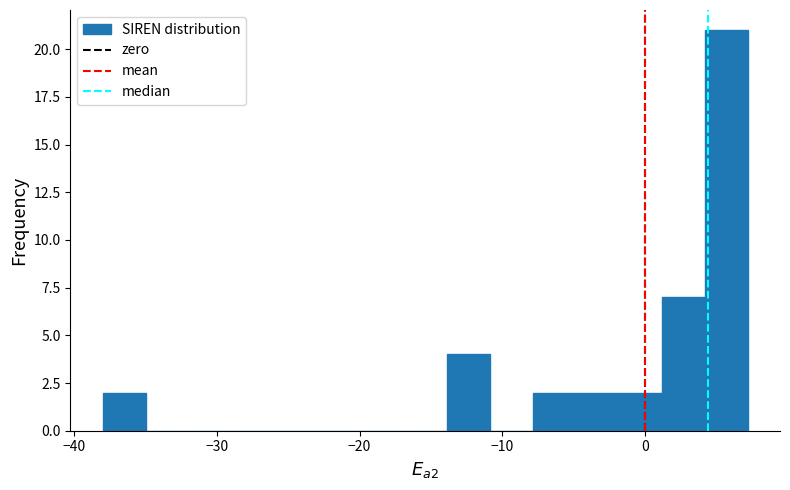

Read against the x-axis, roughly where is the centre of the tallest bar?

6